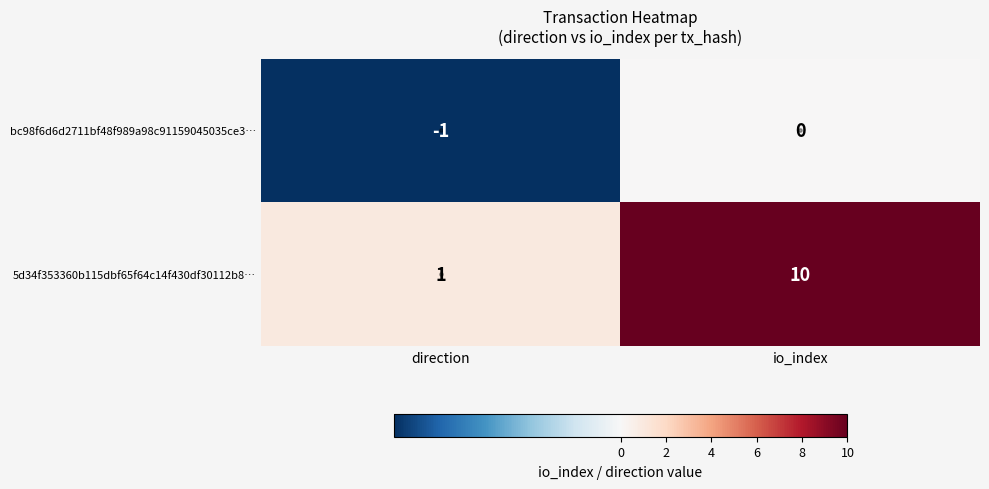

Which series has the largest total across all categories?

5d34f353360b115dbf65f64c14f430df30112b8…